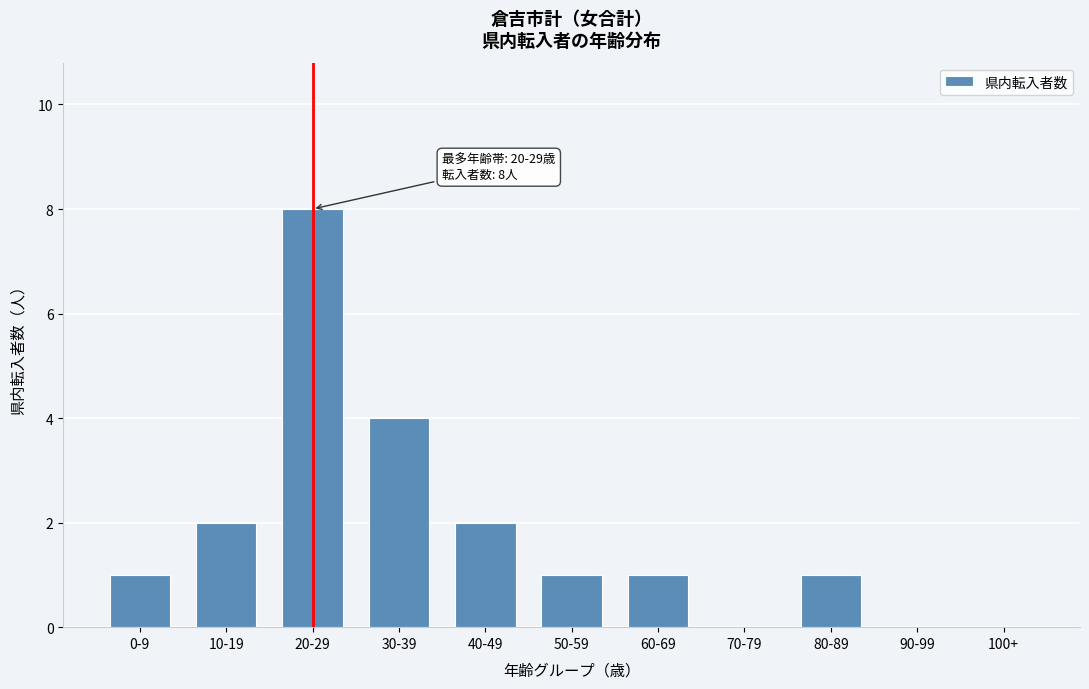

Reading right to left, what are all the values shown in this chart?

100+=0	90-99=0	80-89=1	70-79=0	60-69=1	50-59=1	40-49=2	30-39=4	20-29=8	10-19=2	0-9=1